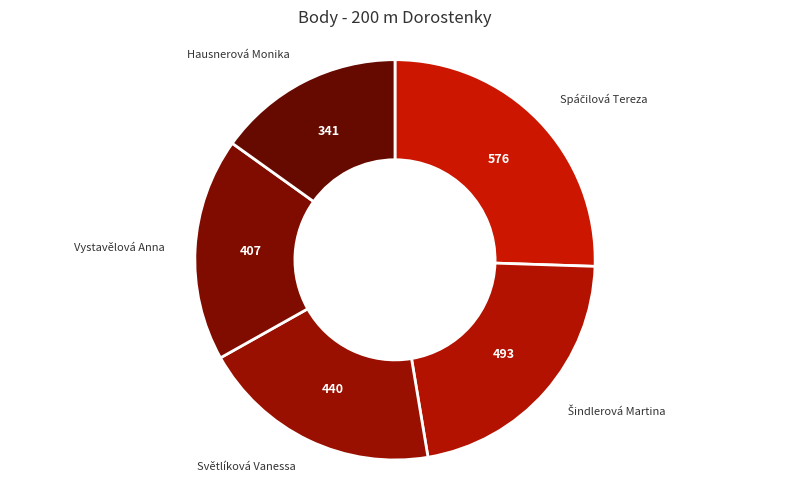

The Světlíková Vanessa slice represents 30% of the pie. True or false?

False